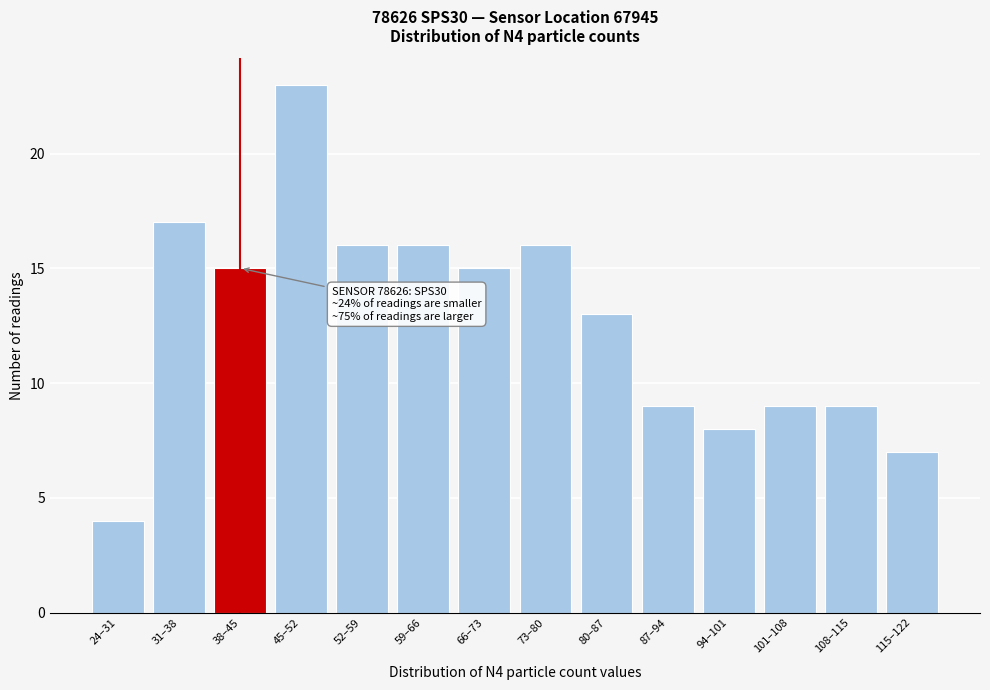

Reading left to right, list all the values displayed in this chart.

24–31=4	31–38=17	38–45=15	45–52=23	52–59=16	59–66=16	66–73=15	73–80=16	80–87=13	87–94=9	94–101=8	101–108=9	108–115=9	115–122=7